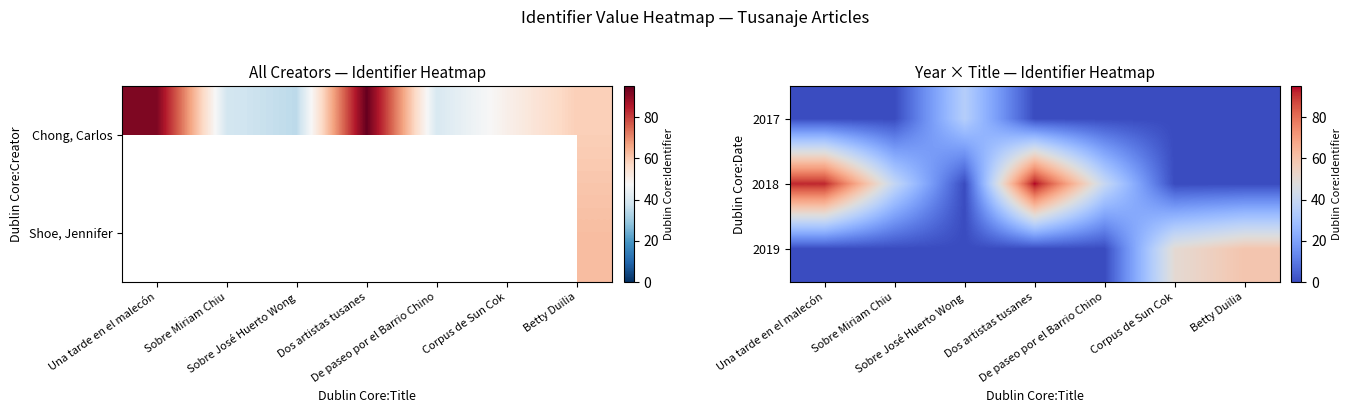

What is the maximum value shown in the chart?

95